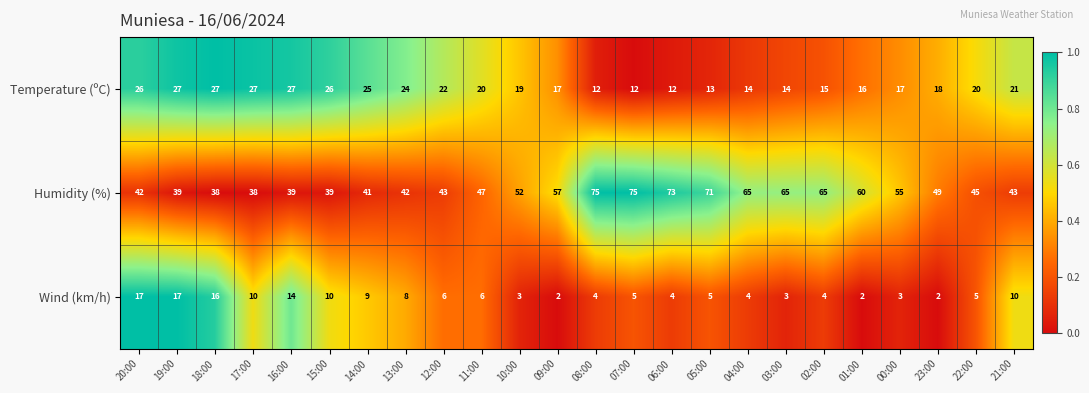

Is the value of Humidity (%) at 18:00 greater than the value of Wind (km/h) at 11:00?

Yes